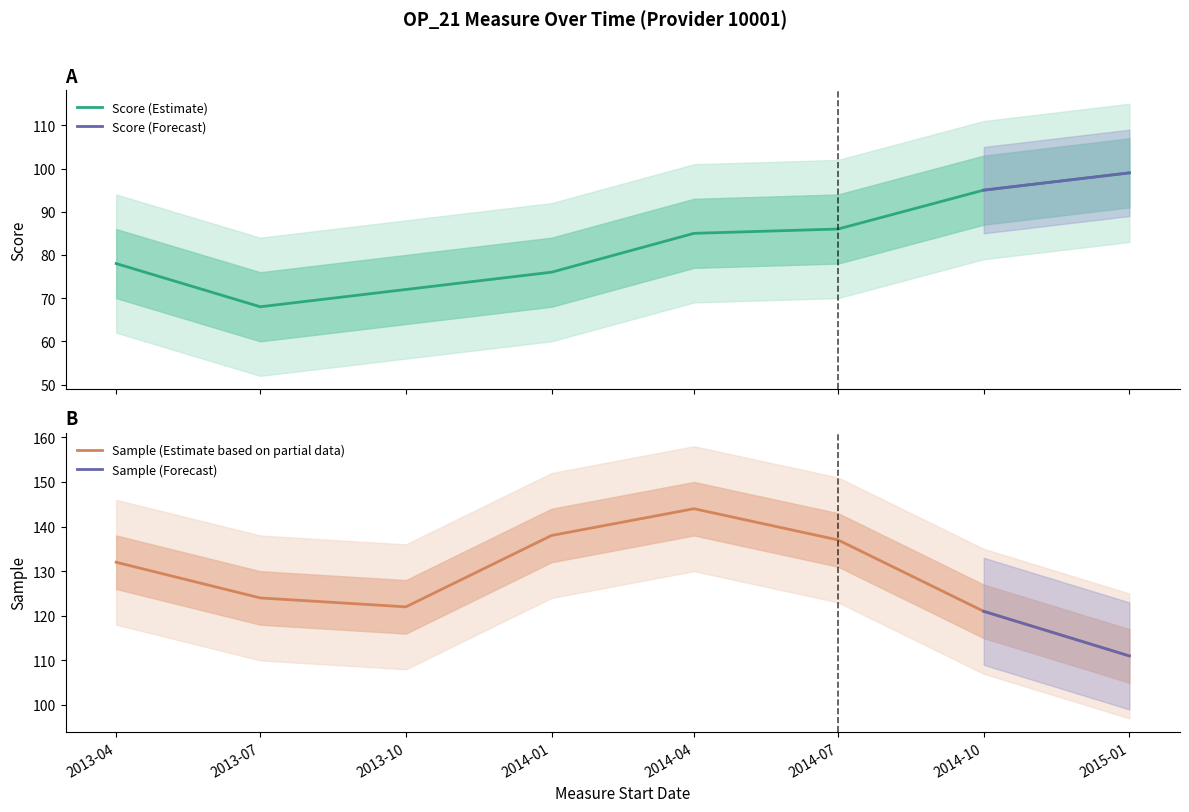

At which label does Sample (Estimate based on partial data) reach its minimum?

2015-01